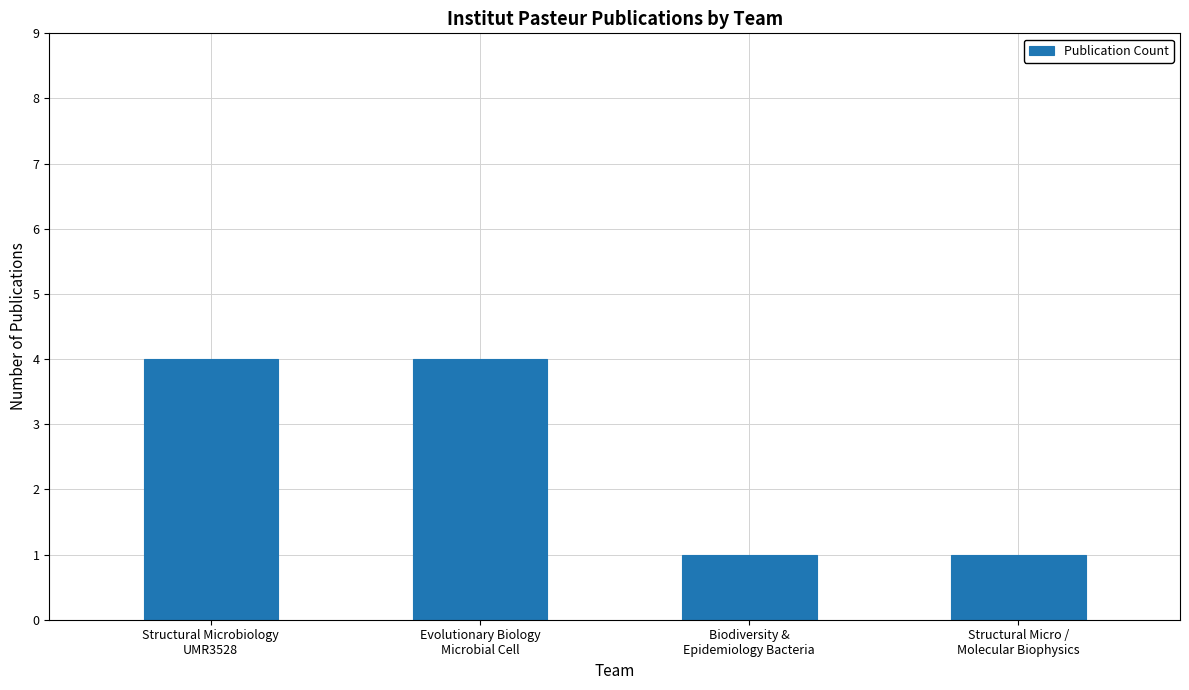

What is the value of the 3rd bar from the left?

1